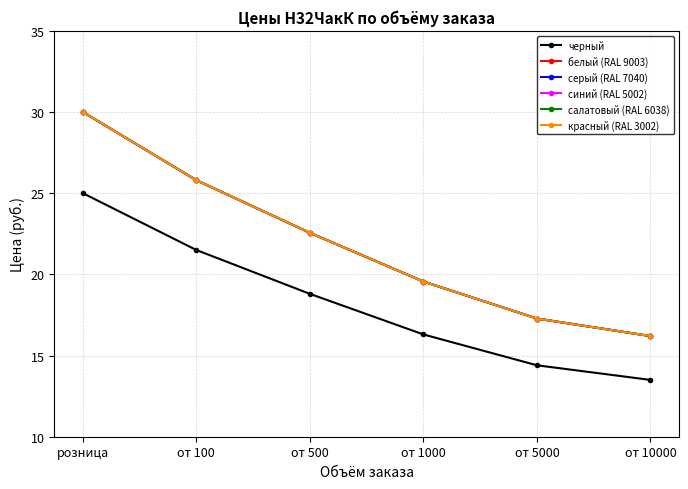

What position from the right is от 100?

5